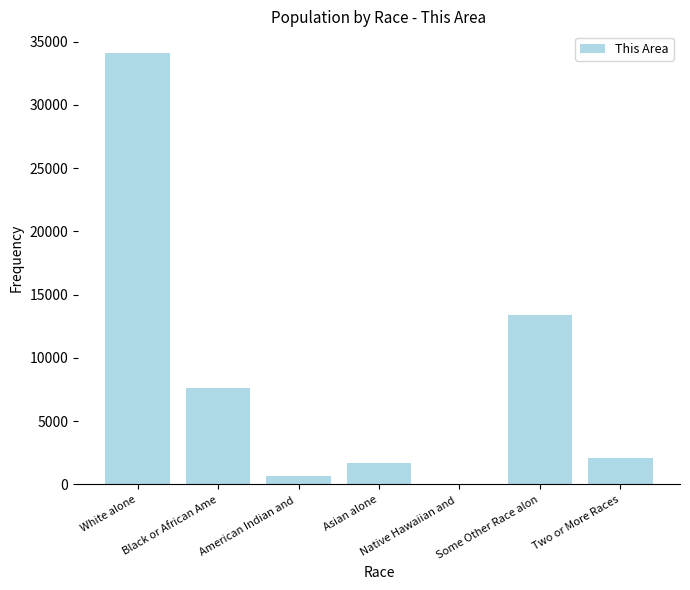

Reading left to right, what are all the values shown in this chart?

White alone=34099	Black or African Ame=7596	American Indian and =696	Asian alone=1683	Native Hawaiian and =59	Some Other Race alon=13365	Two or More Races=2060